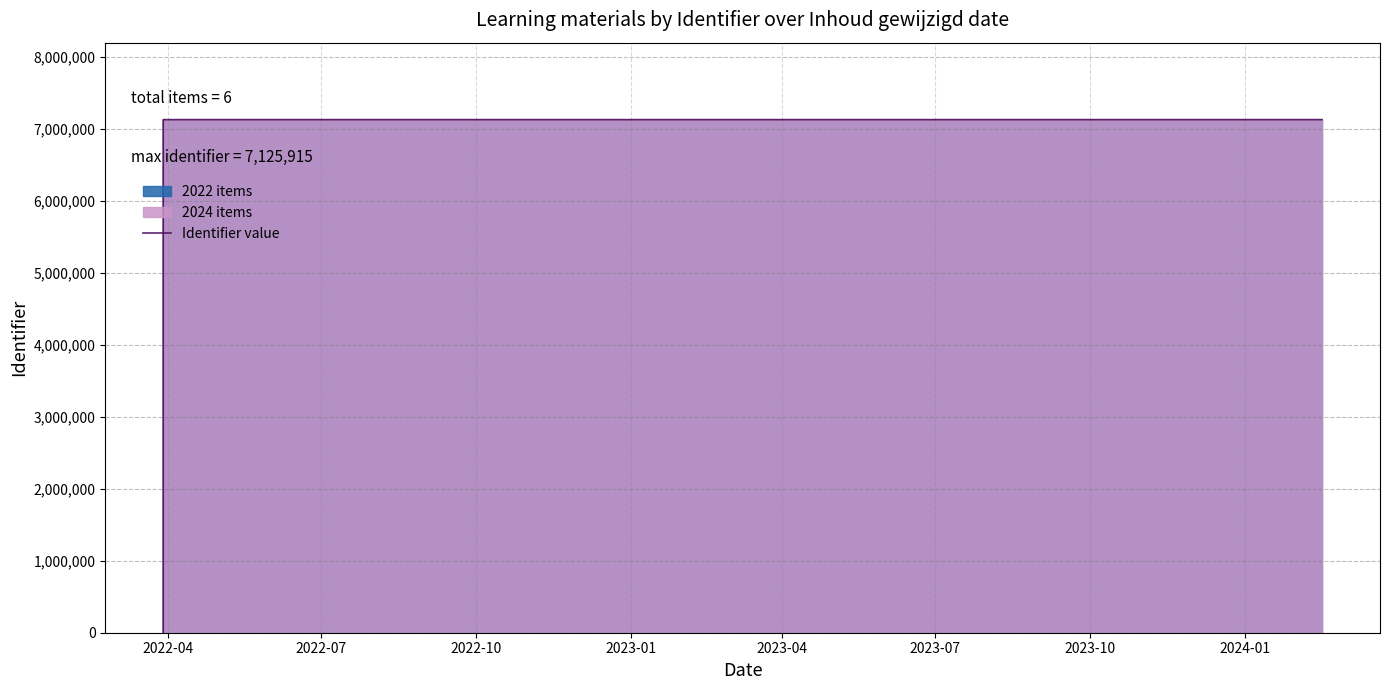

What is the ratio of the value at 2023-04 to the value at 2023-10?

1.0